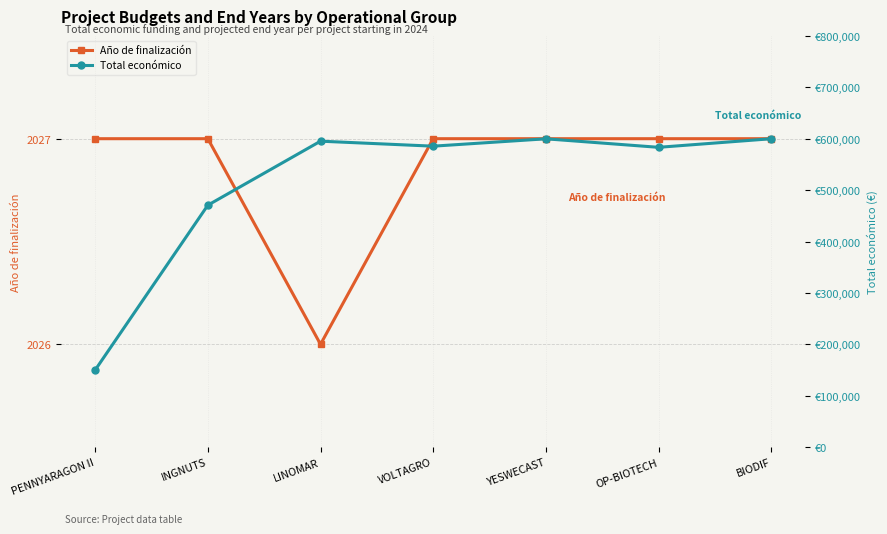

The value of Año de finalización at OP-BIOTECH is 2027. True or false?

True